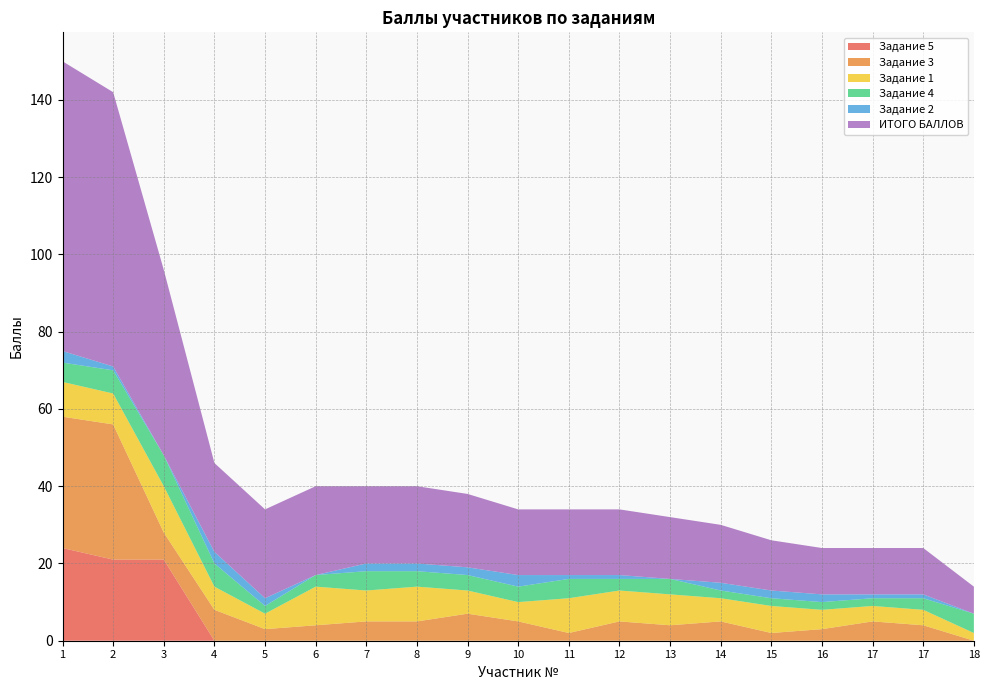

Reading right to left, transcribe all the data shown in this chart.

Задание 1: 2	4	4	5	7	6	8	8	9	5	6	9	8	10	4	6	12	8	9
Задание 2: 0	1	1	2	2	2	0	1	1	3	2	2	2	0	2	3	0	1	3
Задание 3: 0	4	5	3	2	5	4	5	2	5	7	5	5	4	3	8	7	35	34
Задание 4: 5	3	2	2	2	2	4	3	5	4	4	4	5	3	2	6	8	6	5
Задание 5: 0	0	0	0	0	0	0	0	0	0	0	0	0	0	0	0	21	21	24
ИТОГО БАЛЛОВ: 7	12	12	12	13	15	16	17	17	17	19	20	20	23	23	23	48	71	75